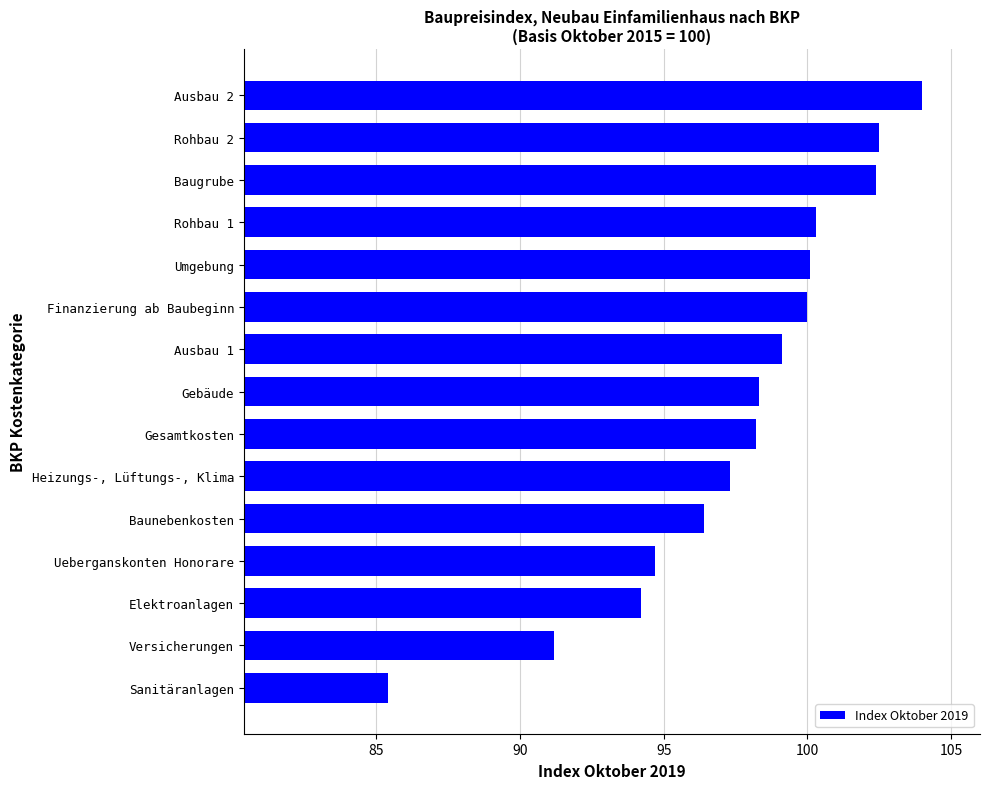

What is the maximum value shown in the chart?

104.0